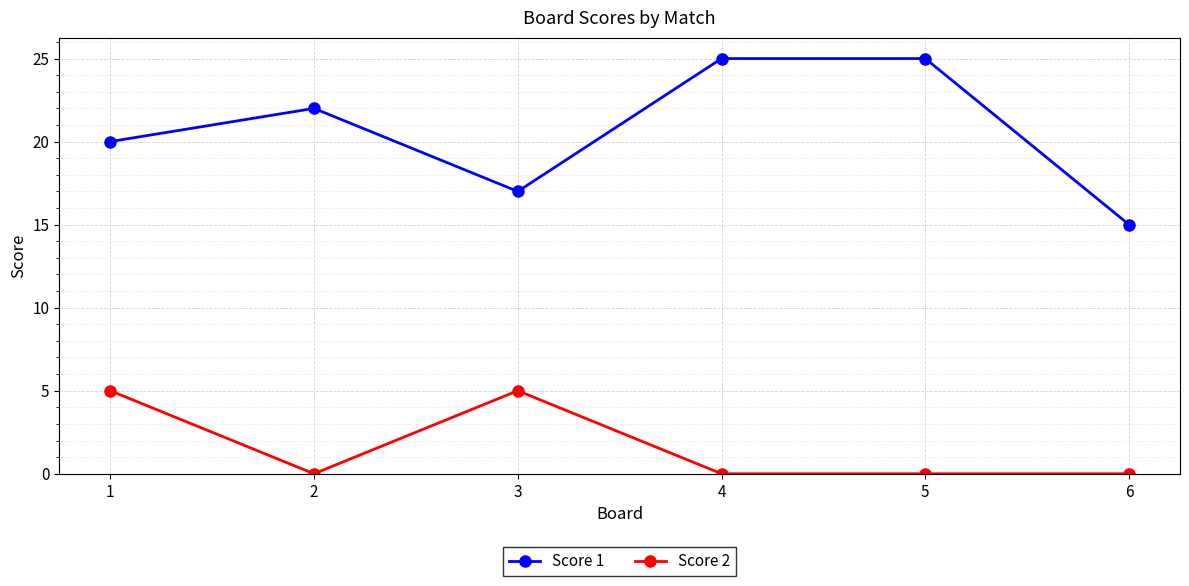

Reading left to right, what are all the values shown in this chart?

Score 1: 1=20	2=22	3=17	4=25	5=25	6=15
Score 2: 1=5	2=0	3=5	4=0	5=0	6=0